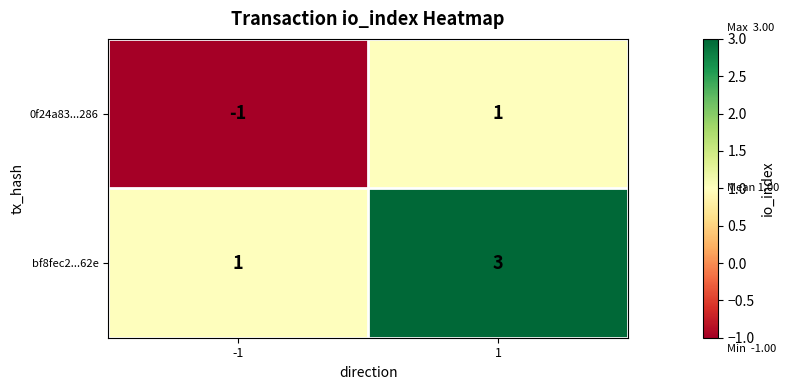

What is the sum of all bf8fec2...62e values?

4